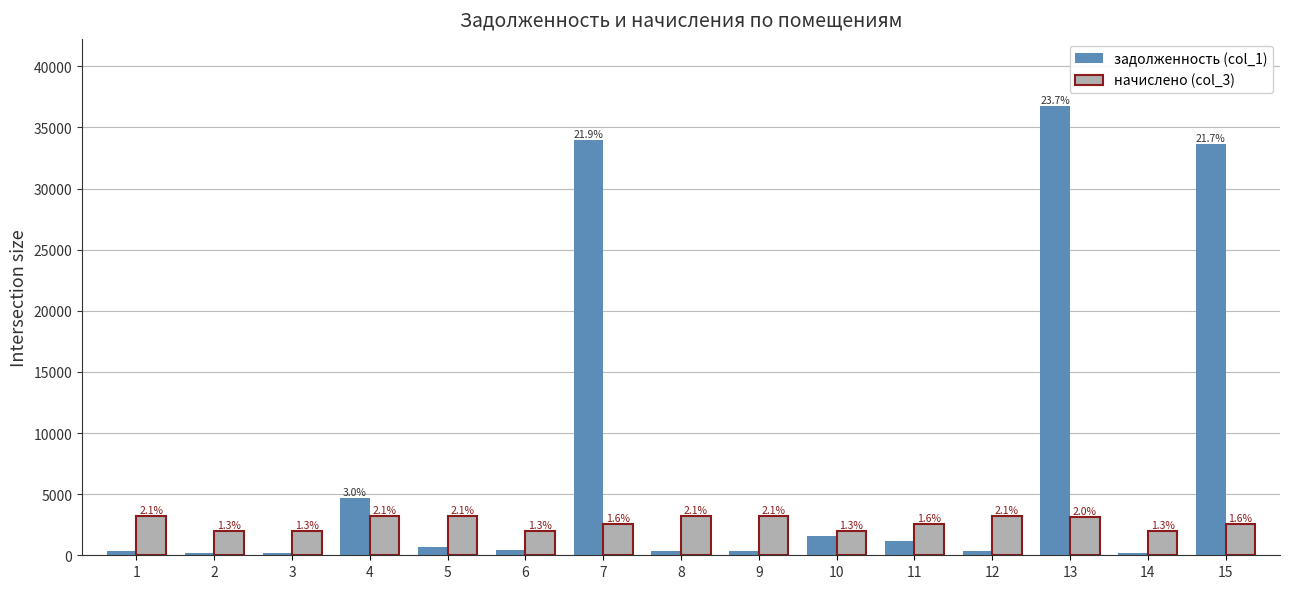

Is it true that начислено (col_3) equals 3210.2 at 5?

True